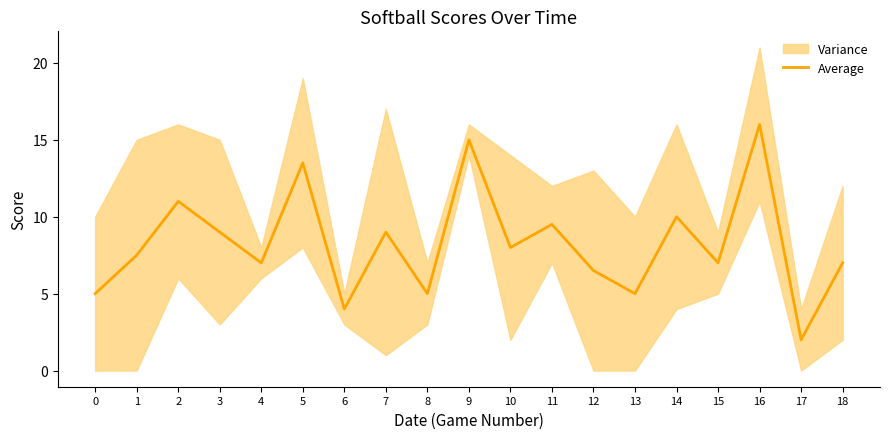

How many interior local valleys (lower than both neighbors) does the data have?

7